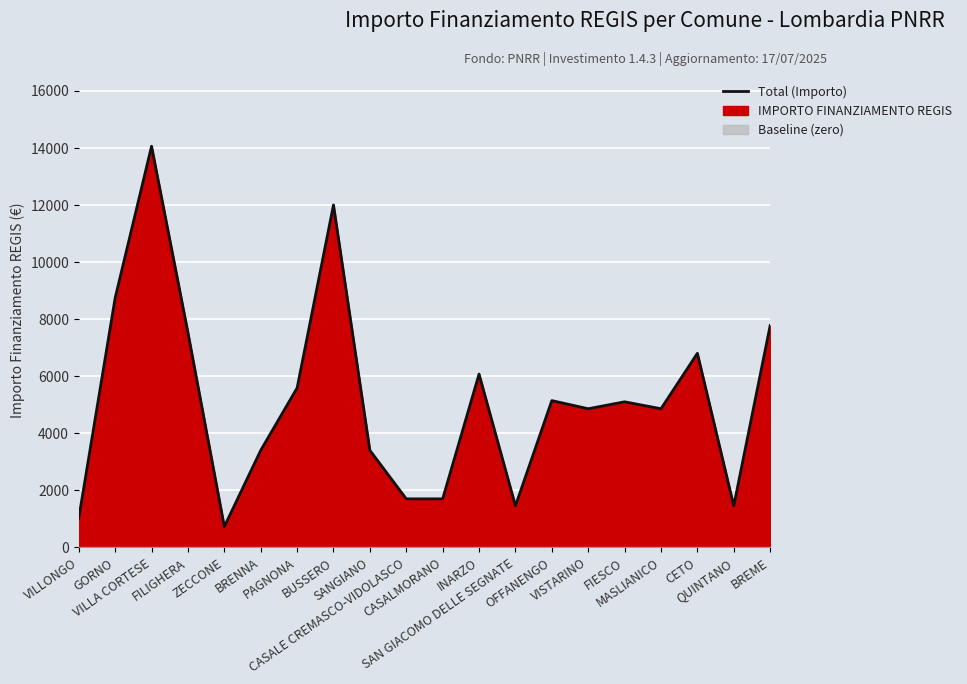

What is the label of the 20th point from the left?

BREME